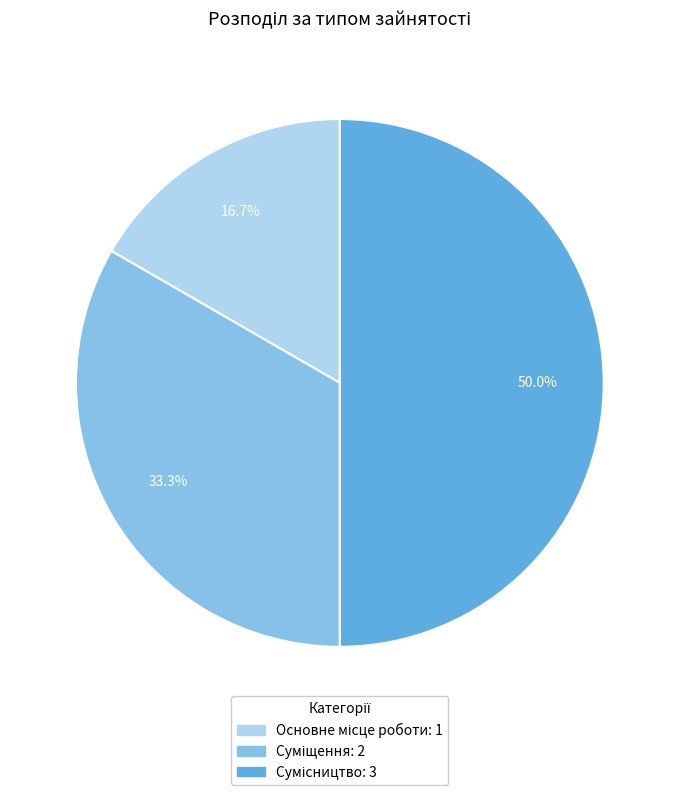

Is there a majority slice in this chart?

No